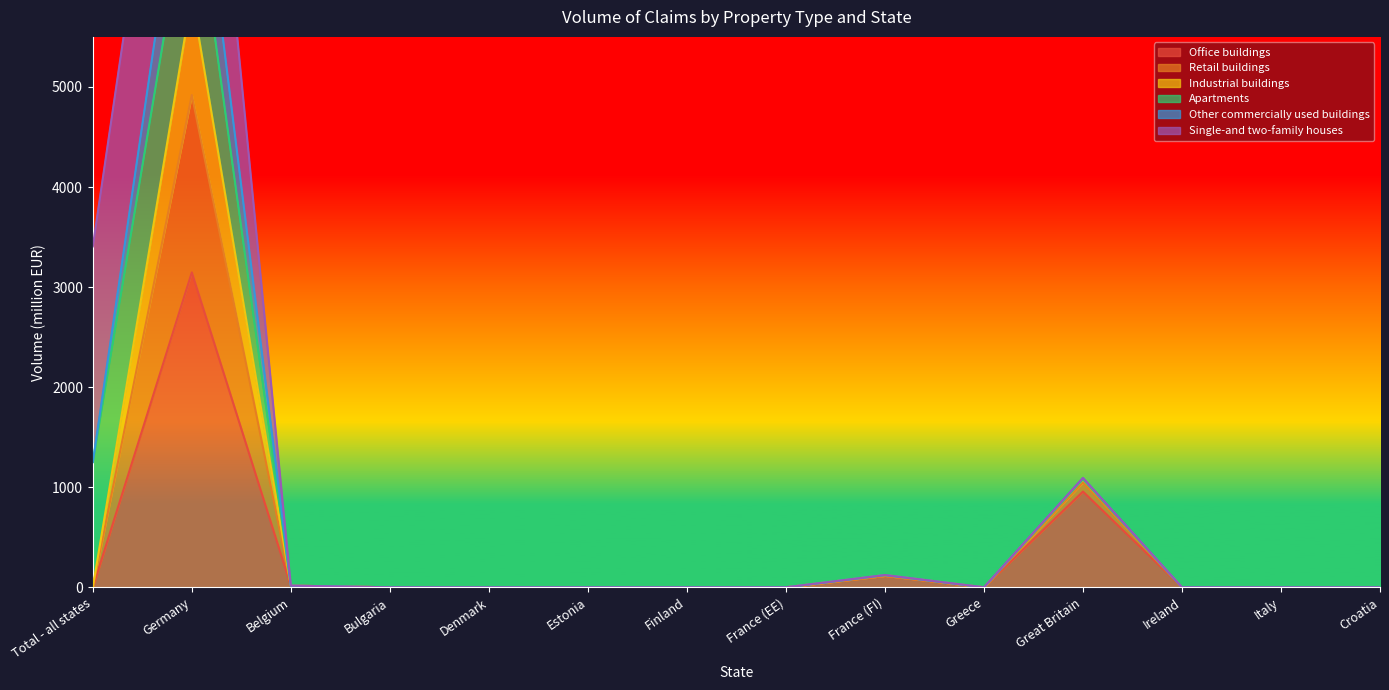

How many values in the Retail buildings series exceed 0?

4